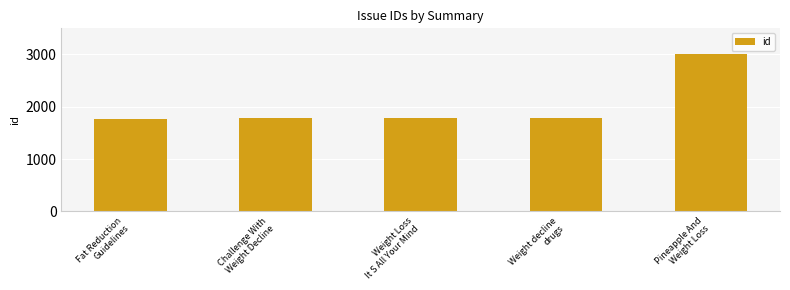

The value at Pineapple And
Weight Loss is 3007. True or false?

True